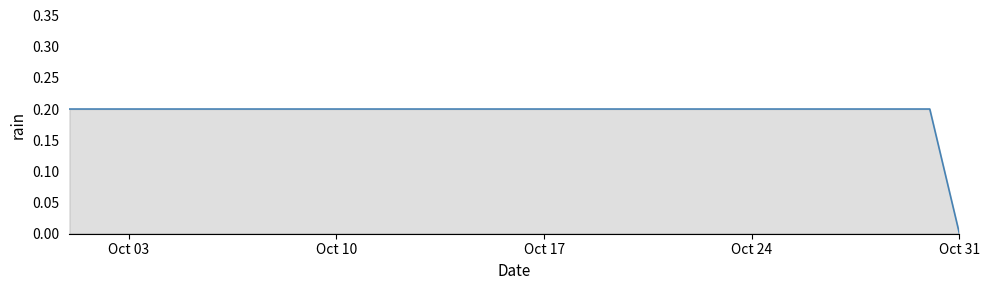

Does the chart have visible grid lines?

No